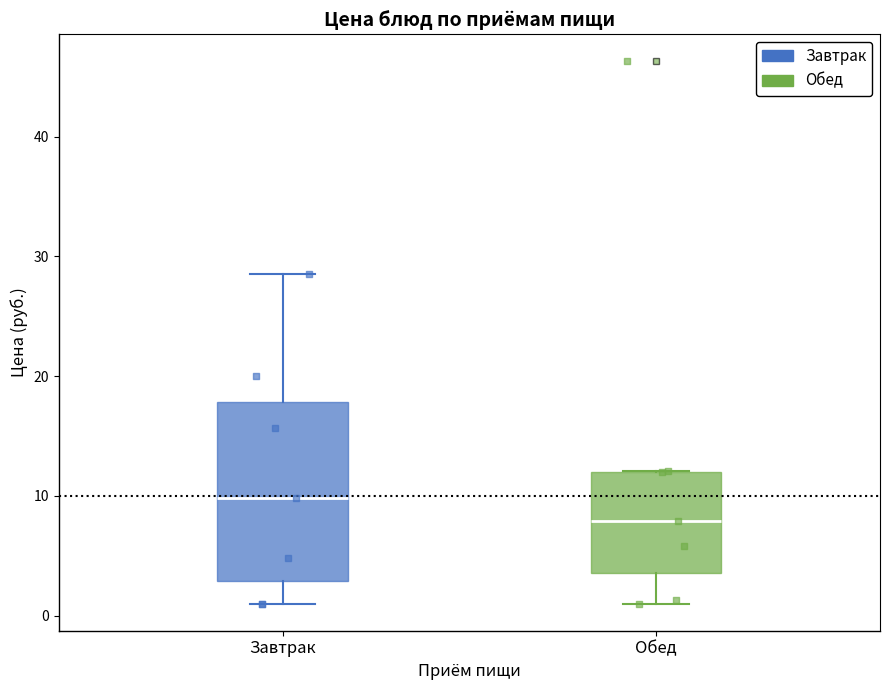

Which box's median line is the highest?

Завтрак